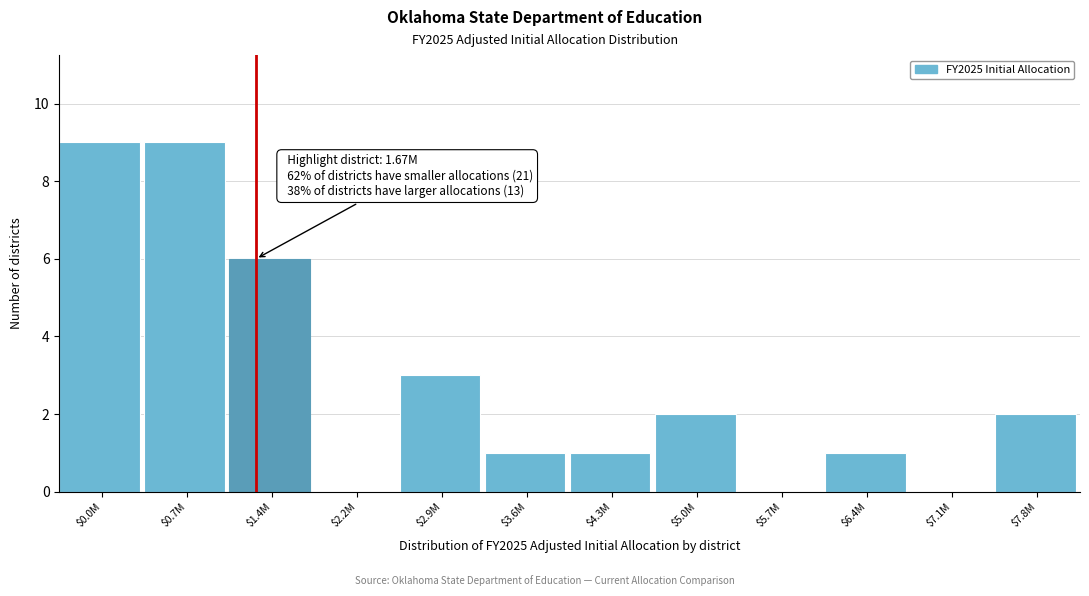

At which label is the value closest to 4?

$2.9M